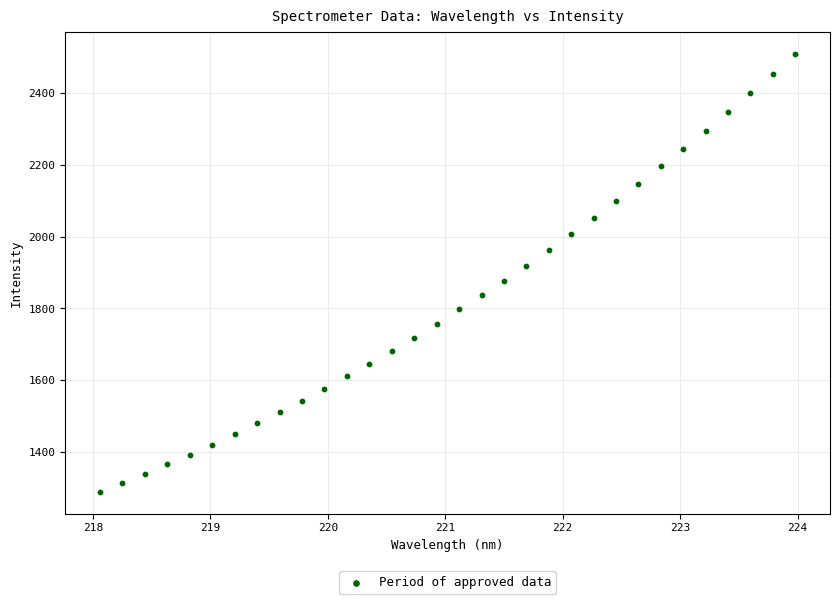

What is the range of Y values (max minus min)?

1219.7